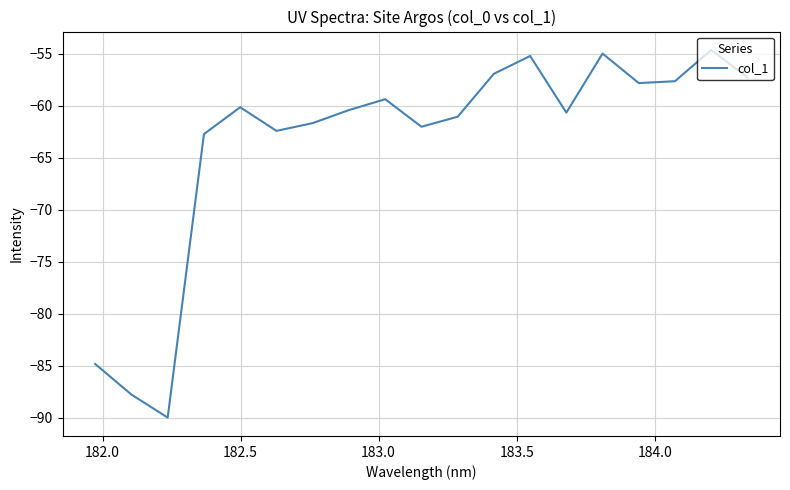

What is the difference between the maximum and minimum values?

35.3